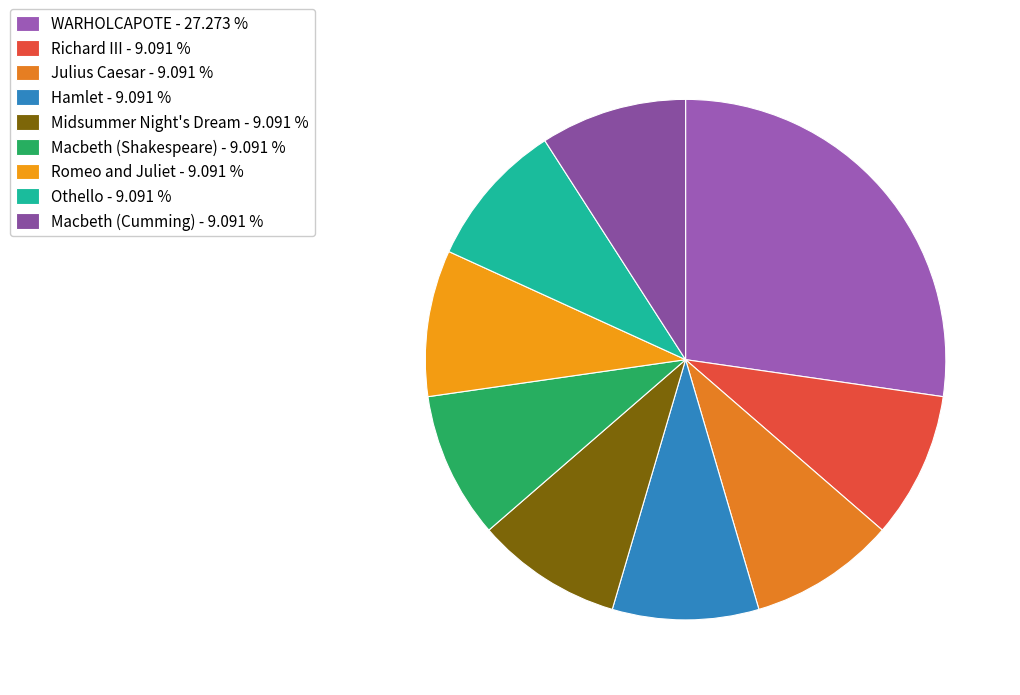

Rank the categories by value from highest to lowest.

WARHOLCAPOTE, Richard III, Julius Caesar, Hamlet, Midsummer Night's Dream, Macbeth (Shakespeare), Romeo and Juliet, Othello, Macbeth (Cumming)